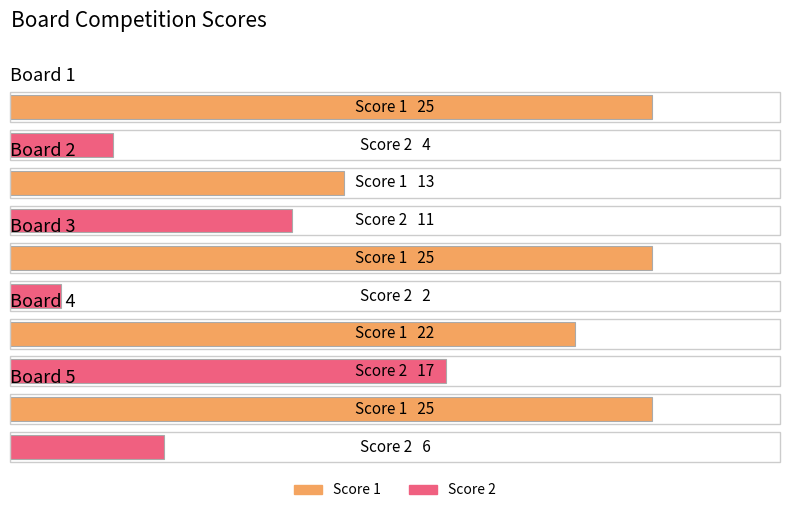

What is the maximum value for Score 2?

17